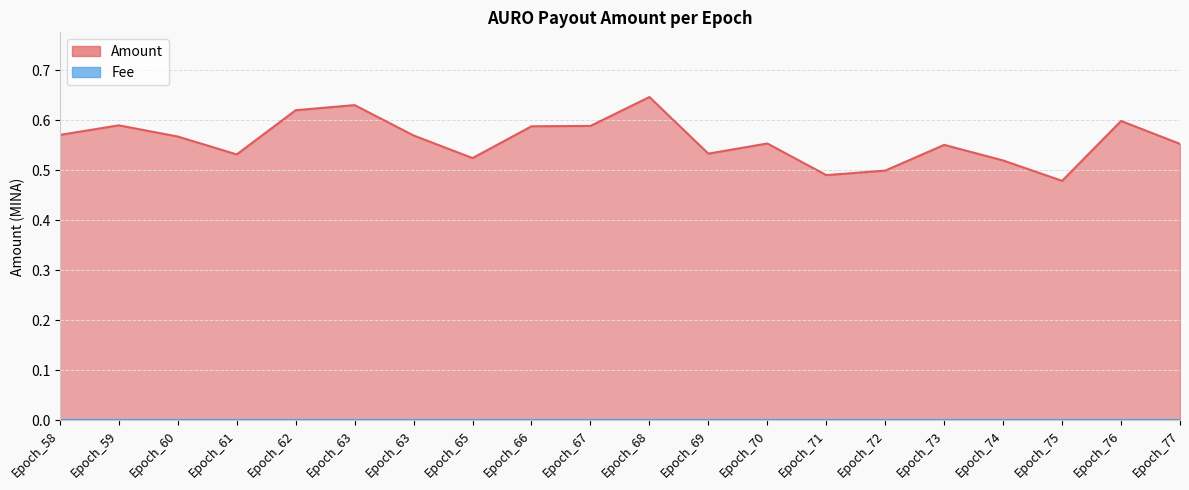

How many values are between 0 and 1?

20